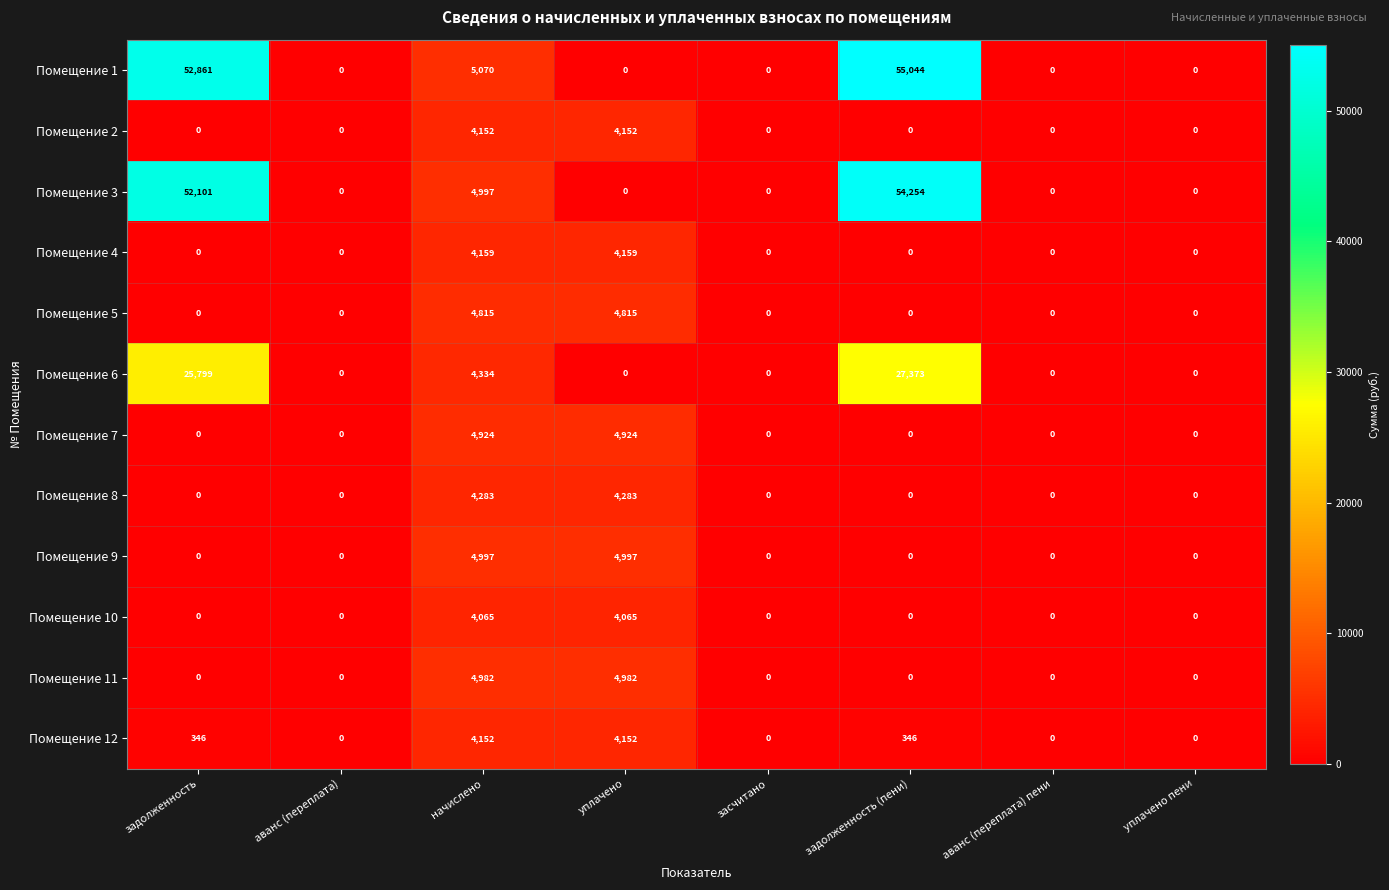

What is the highest value of the Помещение 4 series?

4159